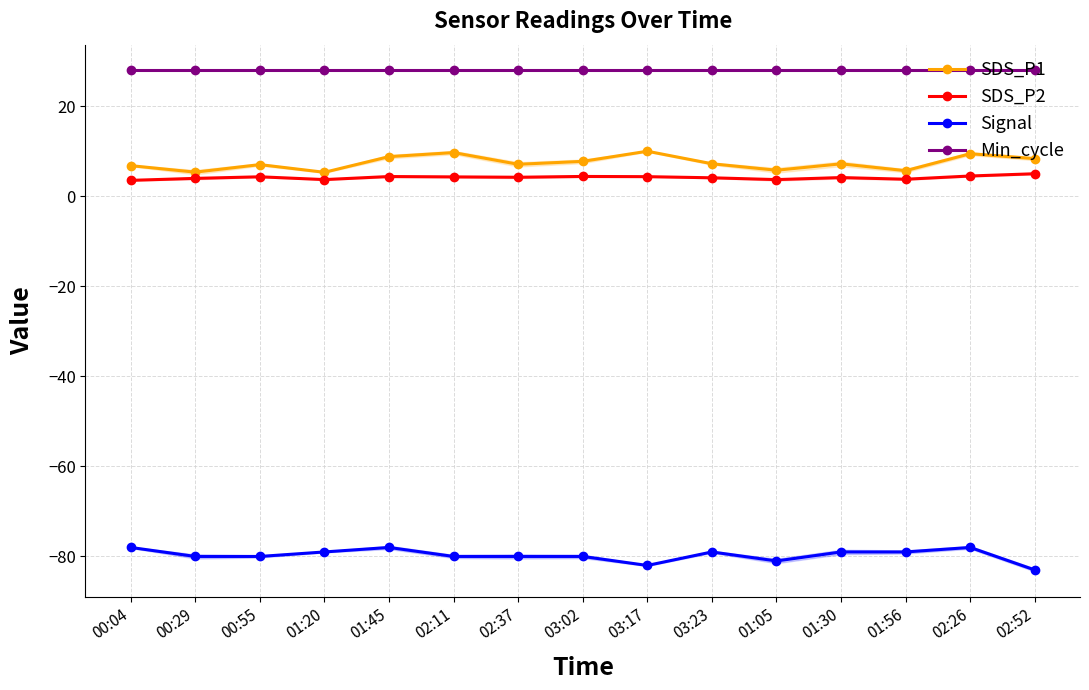

At which label is Signal closest to -80?

00:29